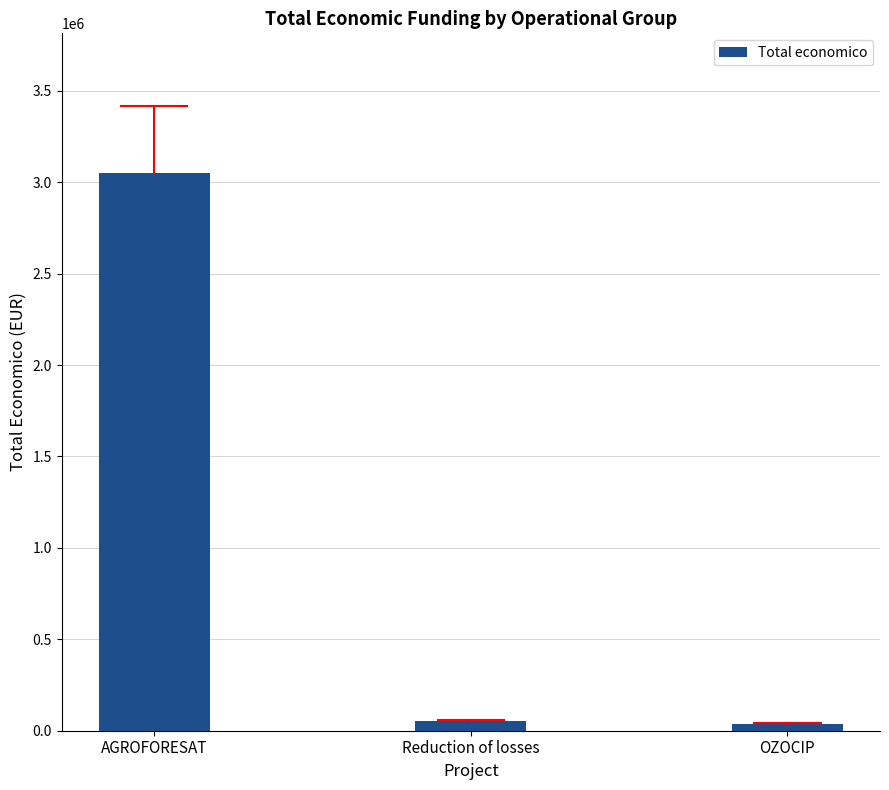

What is the label of the 1st bar from the right?

OZOCIP